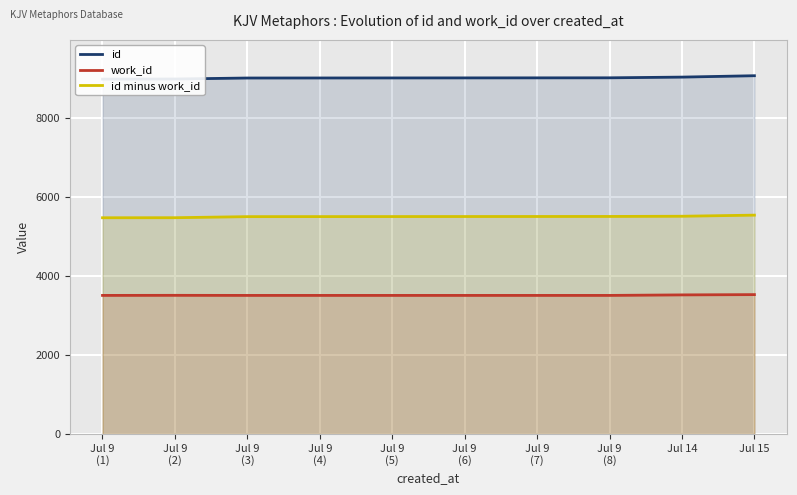

List the labels in order of work_id value, smallest first.

Jul 9
(1), Jul 9
(3), Jul 9
(4), Jul 9
(5), Jul 9
(6), Jul 9
(7), Jul 9
(8), Jul 9
(2), Jul 14, Jul 15